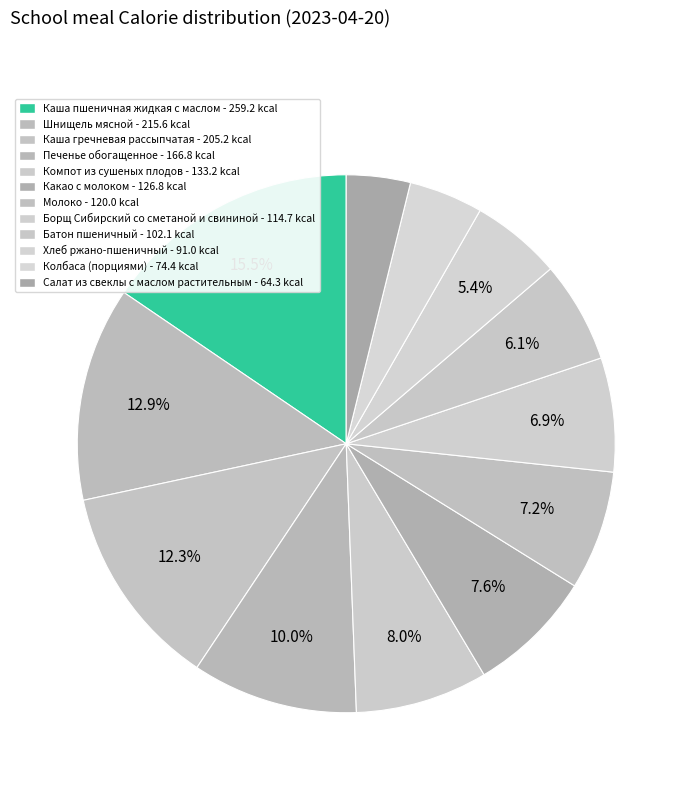

How many segments does this pie chart have?

12